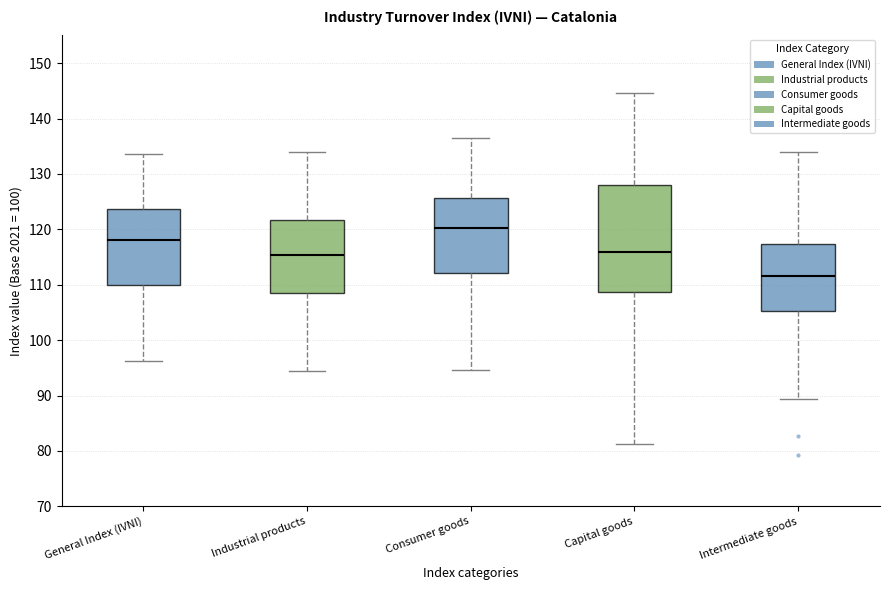

Which box's median line is the highest?

Consumer goods